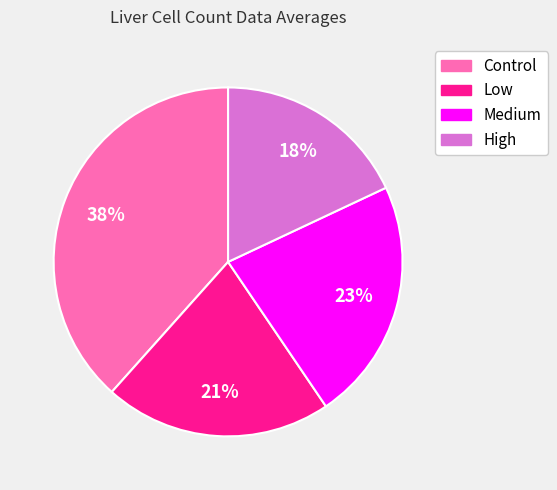

Does Control represent more than half of the total?

No